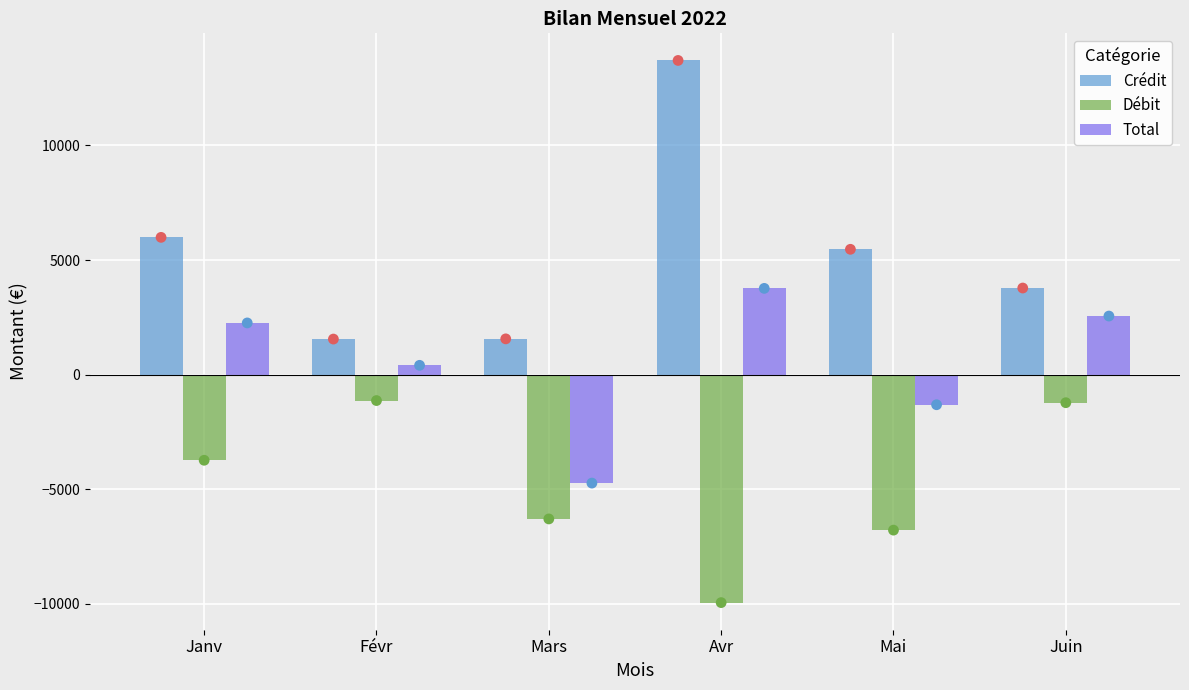

What are all the series names shown in the legend?

Crédit, Débit, Total